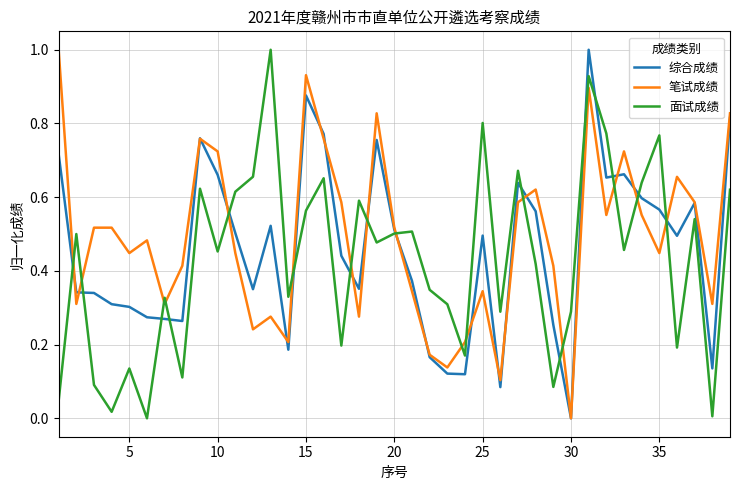

True or false: 面试成绩 and 笔试成绩 intersect in this chart.

True